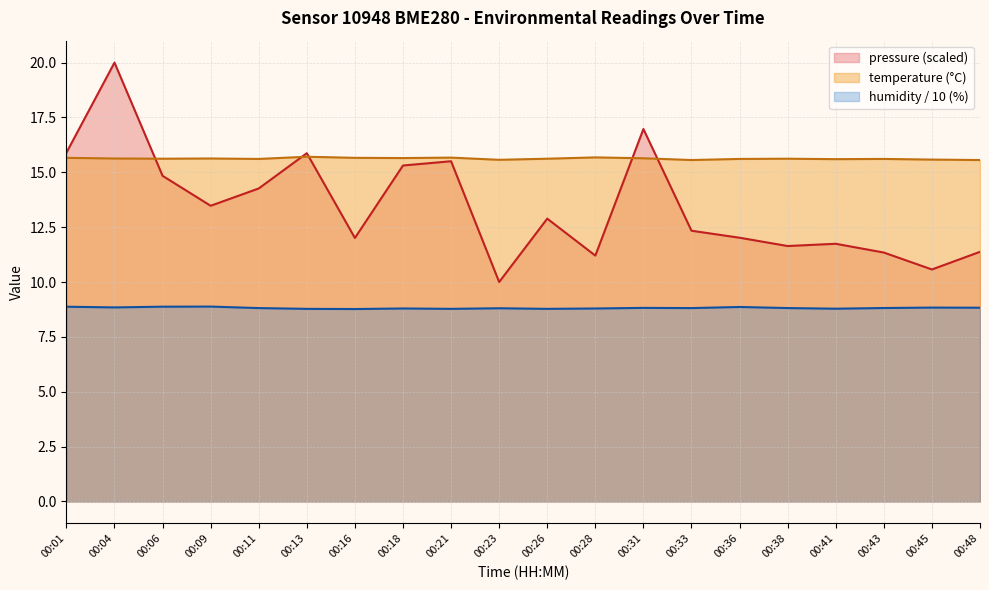

What are all the series names shown in the legend?

pressure (scaled), temperature (°C), humidity / 10 (%)